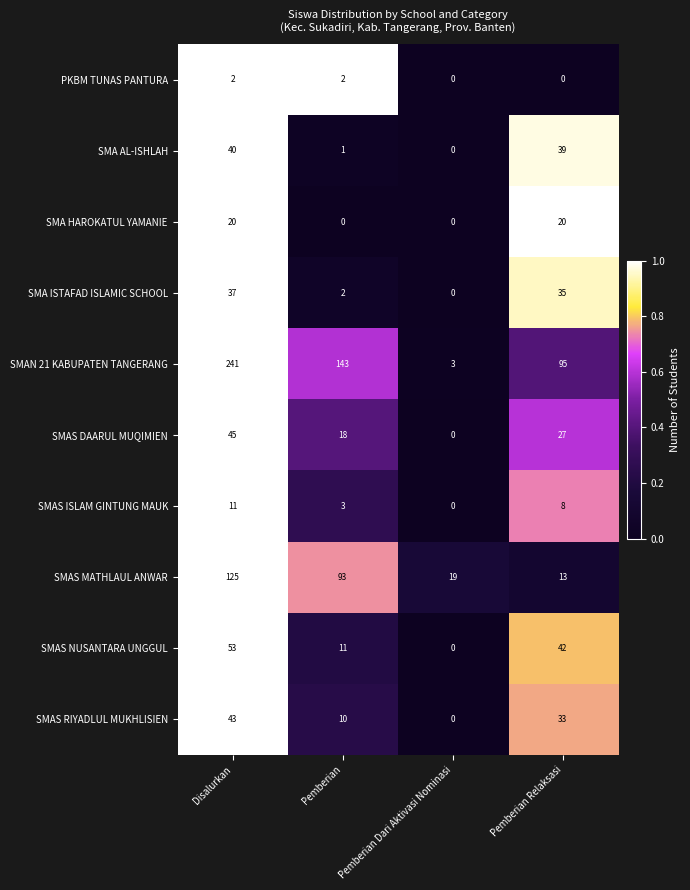

What is the difference between the maximum and minimum values in the SMAN 21 KABUPATEN TANGERANG series?

238